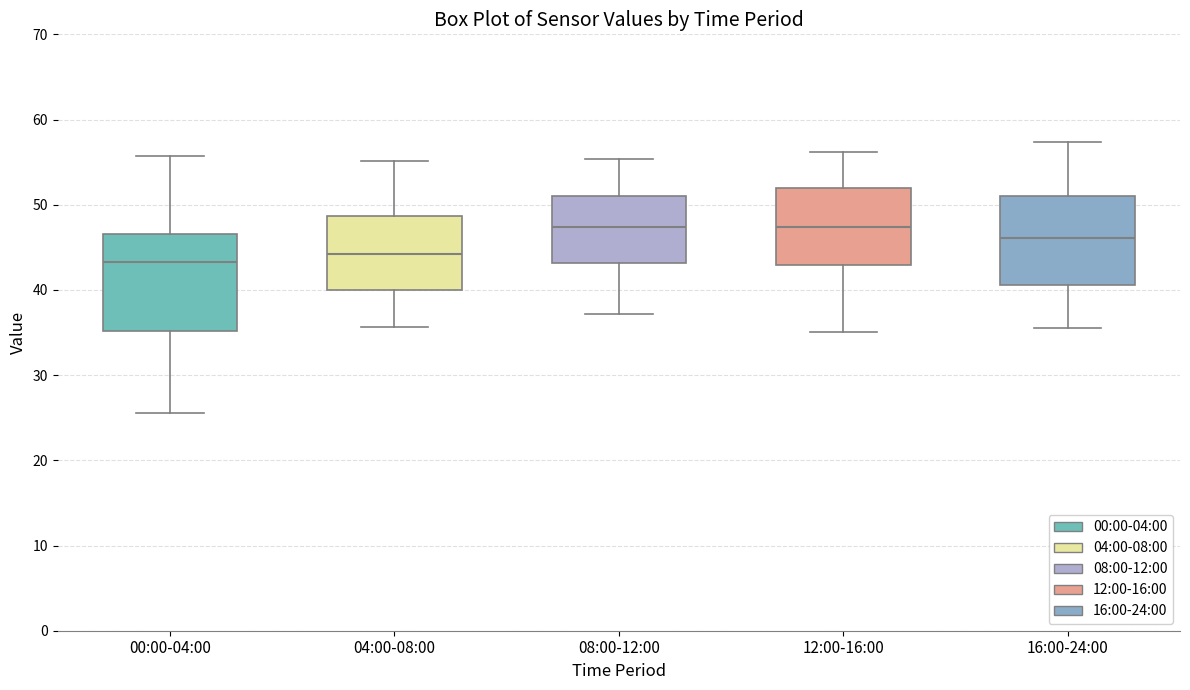

Reading left to right, read every box against the y-axis: the position of its median line, the range the box covers, and the ends of its whiskers. The values are not printed on the chart, so give them approximately, as read against the axis.

00:00-04:00: median 43, box 35 to 47, whiskers 26 to 56
04:00-08:00: median 44, box 40 to 49, whiskers 36 to 55
08:00-12:00: median 47, box 43 to 51, whiskers 37 to 55
12:00-16:00: median 47, box 43 to 52, whiskers 35 to 56
16:00-24:00: median 46, box 41 to 51, whiskers 36 to 57